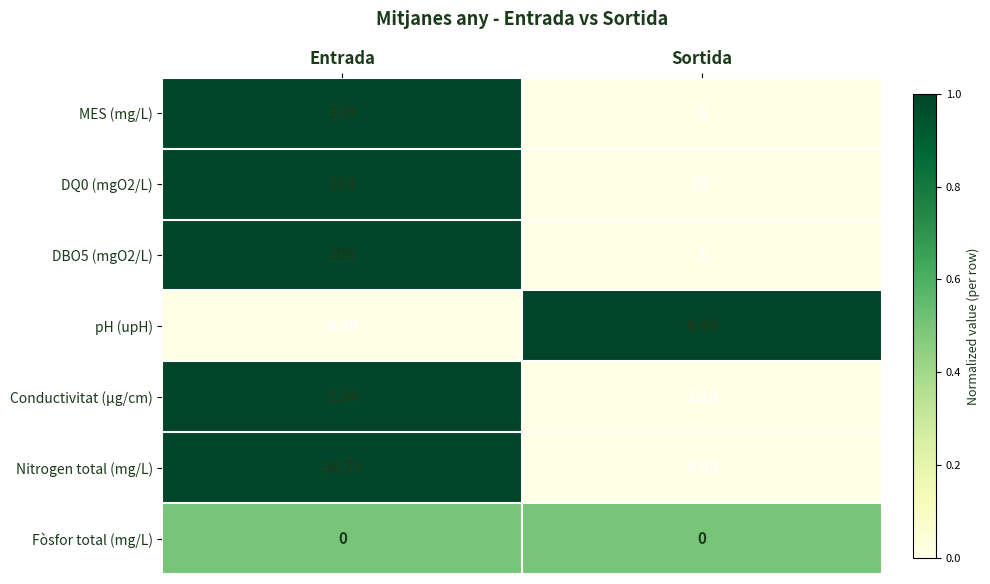

At how many categories does at least one series exceed 0?

2